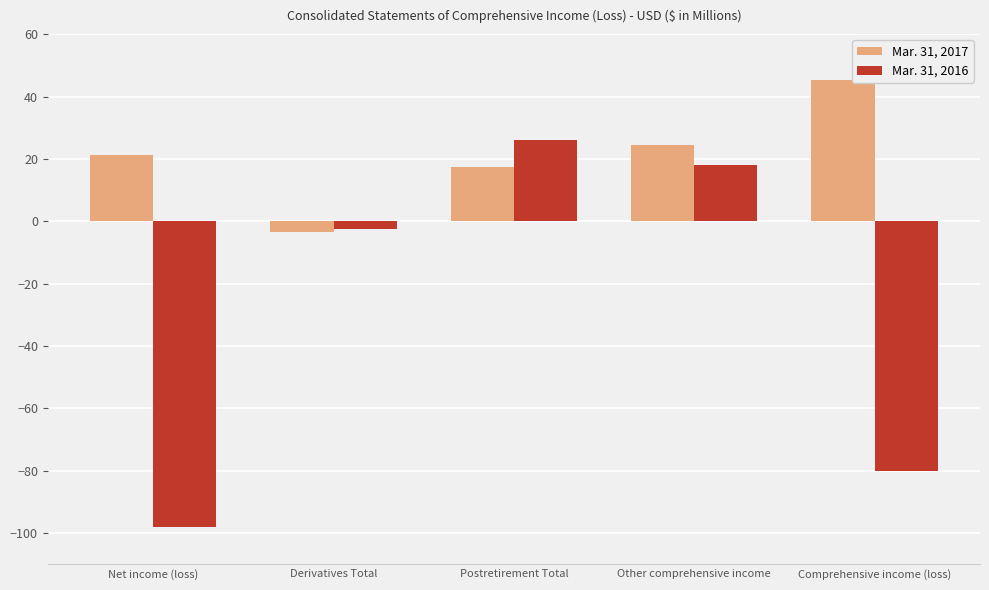

What is the lowest value of the Mar. 31, 2016 series?

-98.1